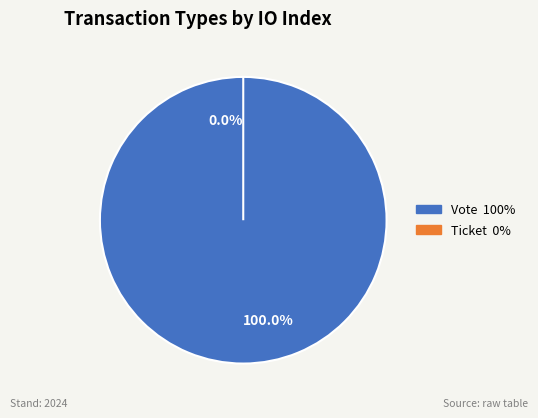

What is the smallest slice in the pie chart?

Ticket